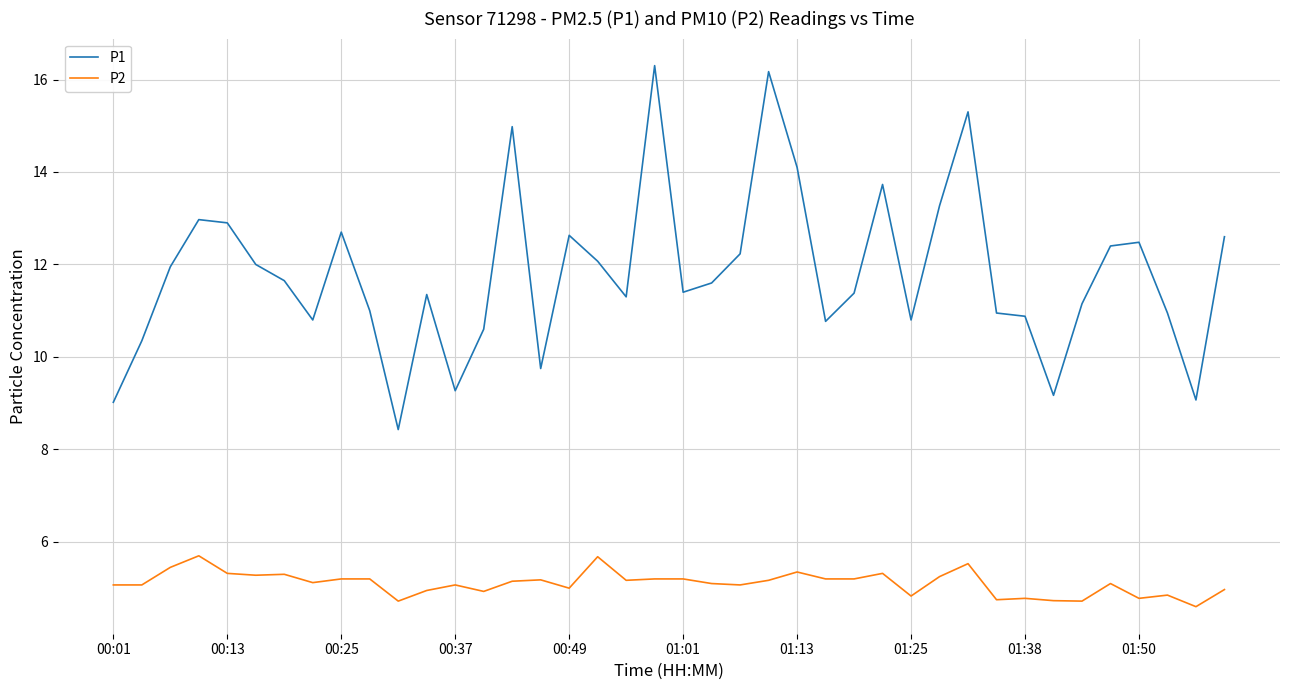

True or false: P1 has more than 2 points higher than both neighbors.

True